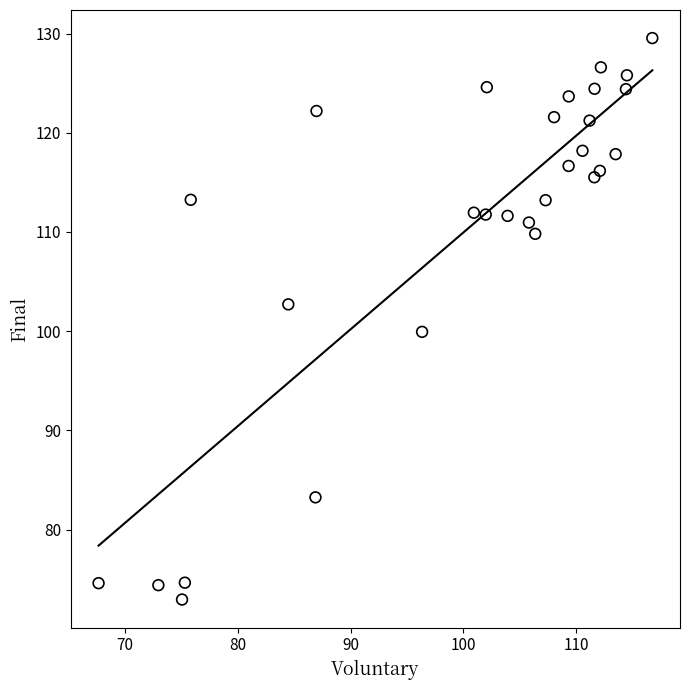

What Y value in the scatter plot is closest to 101?

99.9